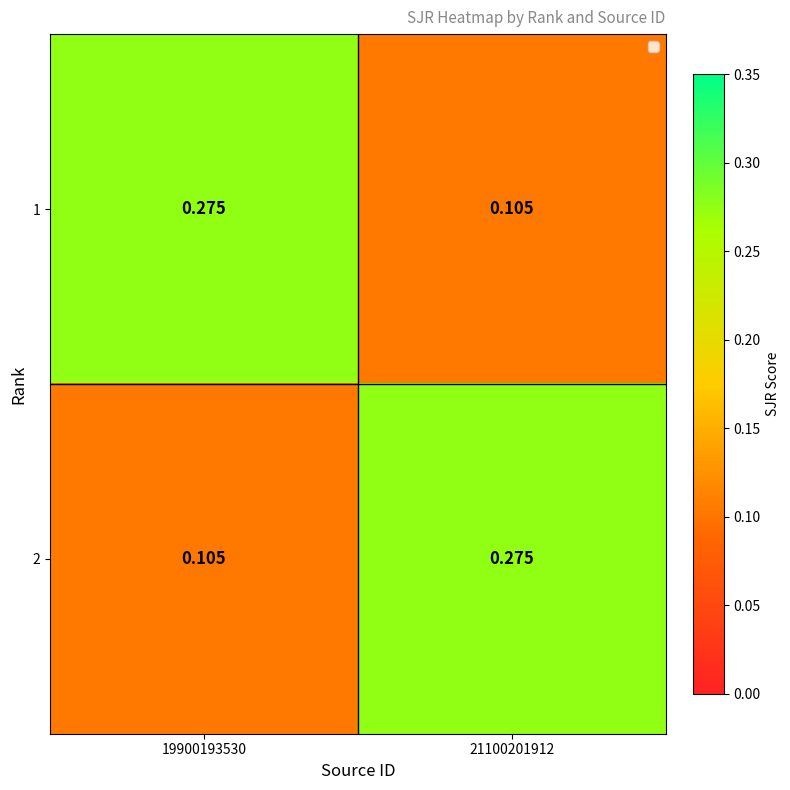

What is the total value across all series at 21100201912?

0.4